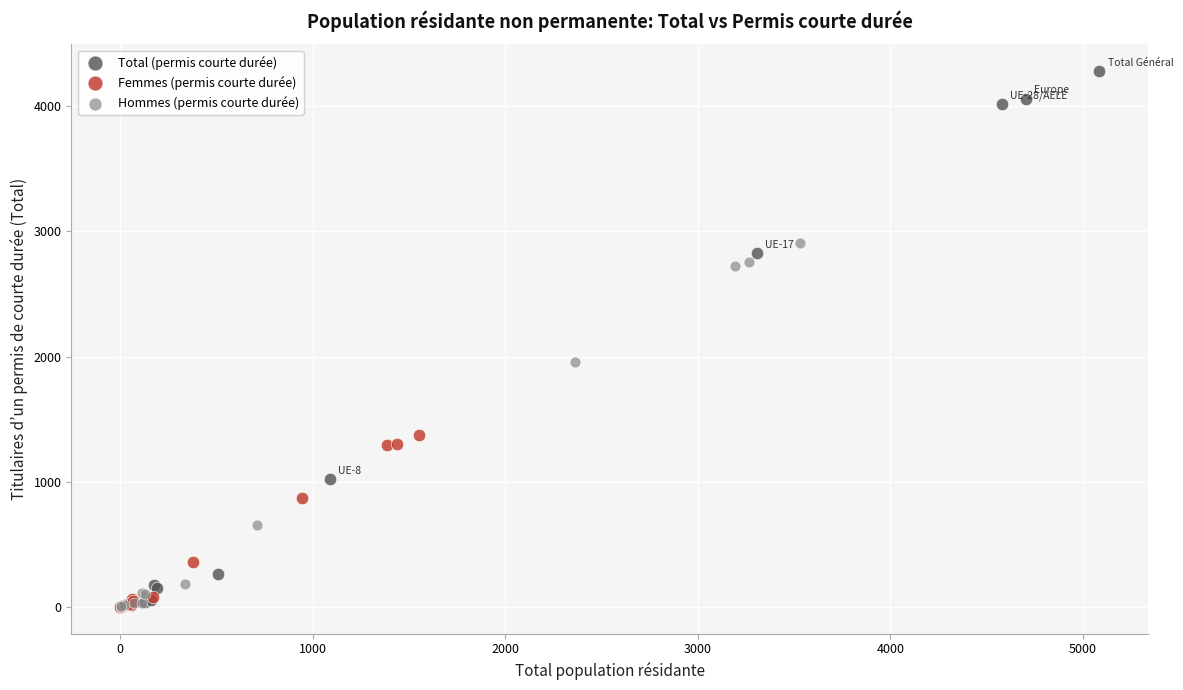

Which series has the largest Y range (max minus min)?

Total (permis courte durée)